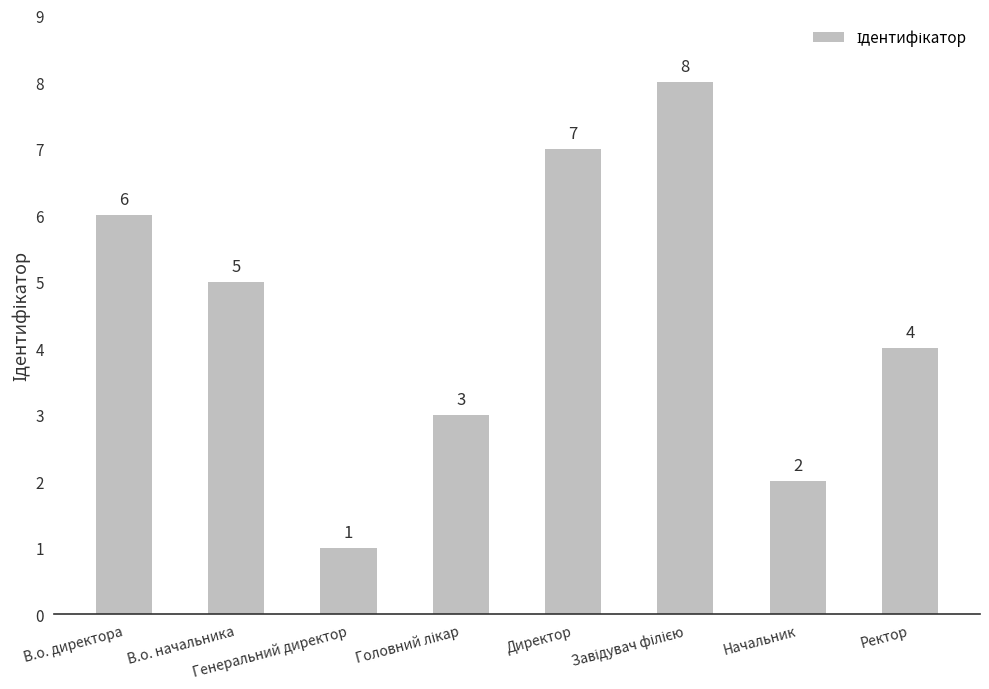

What is the change in value from В.о. начальника to Директор?

+2